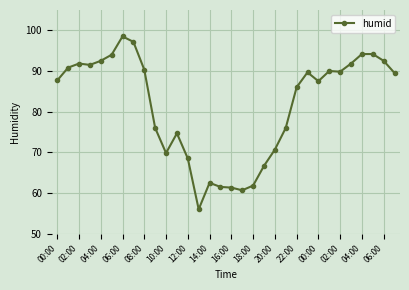

True or false: the data has more than 1 interior local peaks.

True